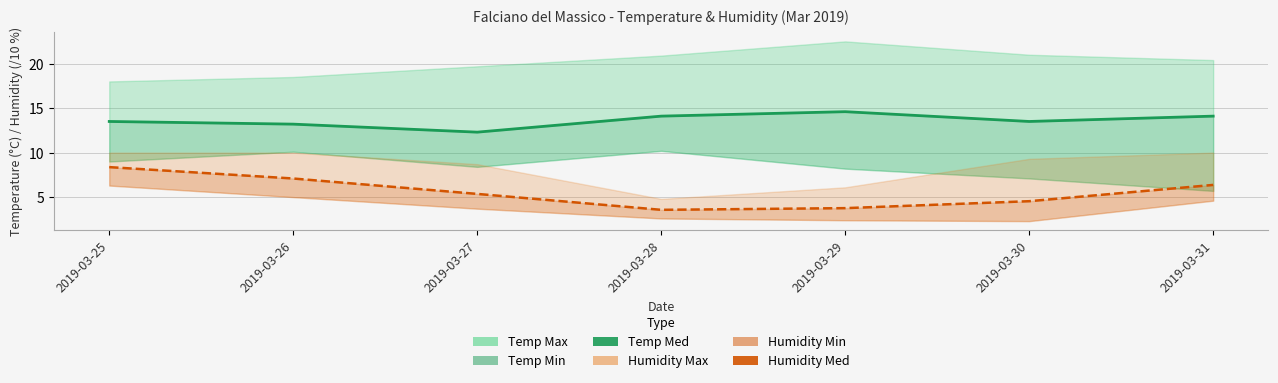

Between 2019-03-28 and 2019-03-26, which is larger?

2019-03-28